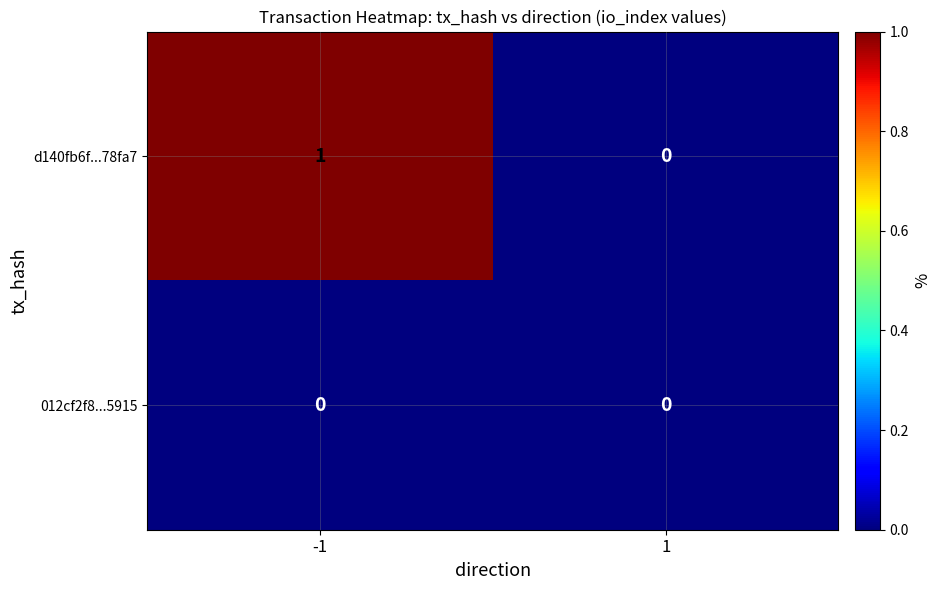

Which series has the widest spread of values?

d140fb6f...78fa7